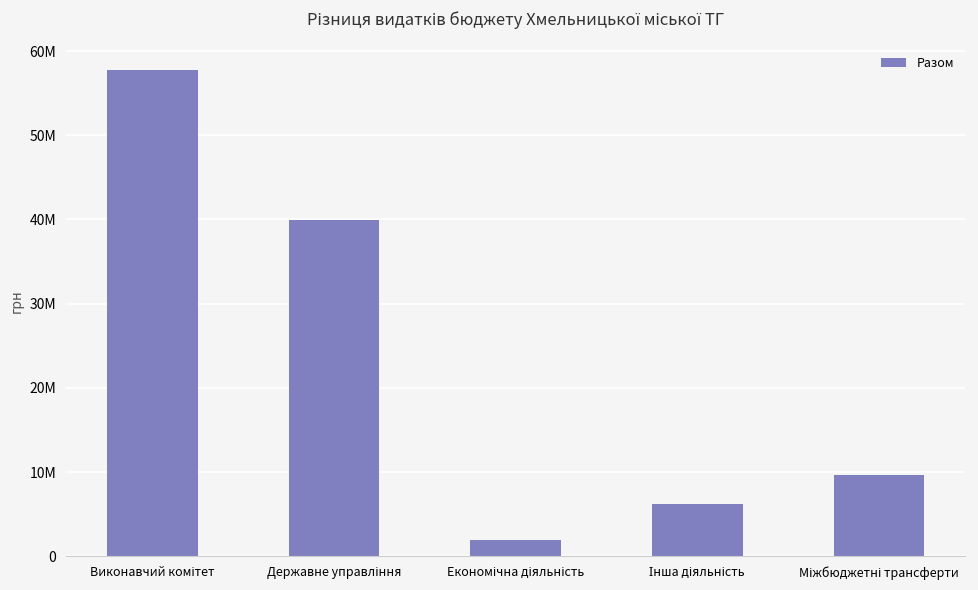

Does the chart contain any negative values?

No